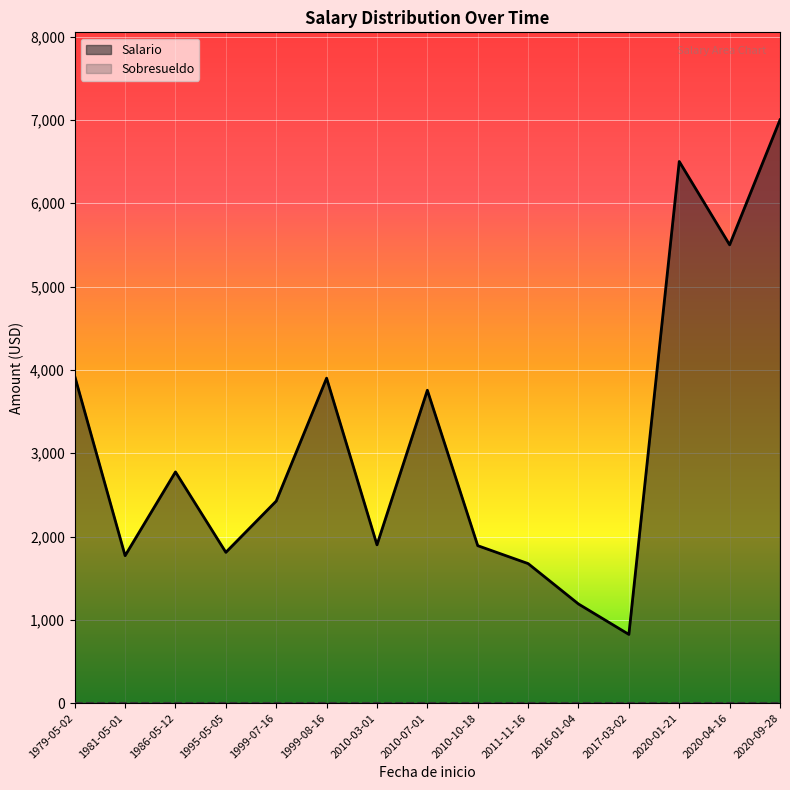

What position from the right is 2010-07-01?

8